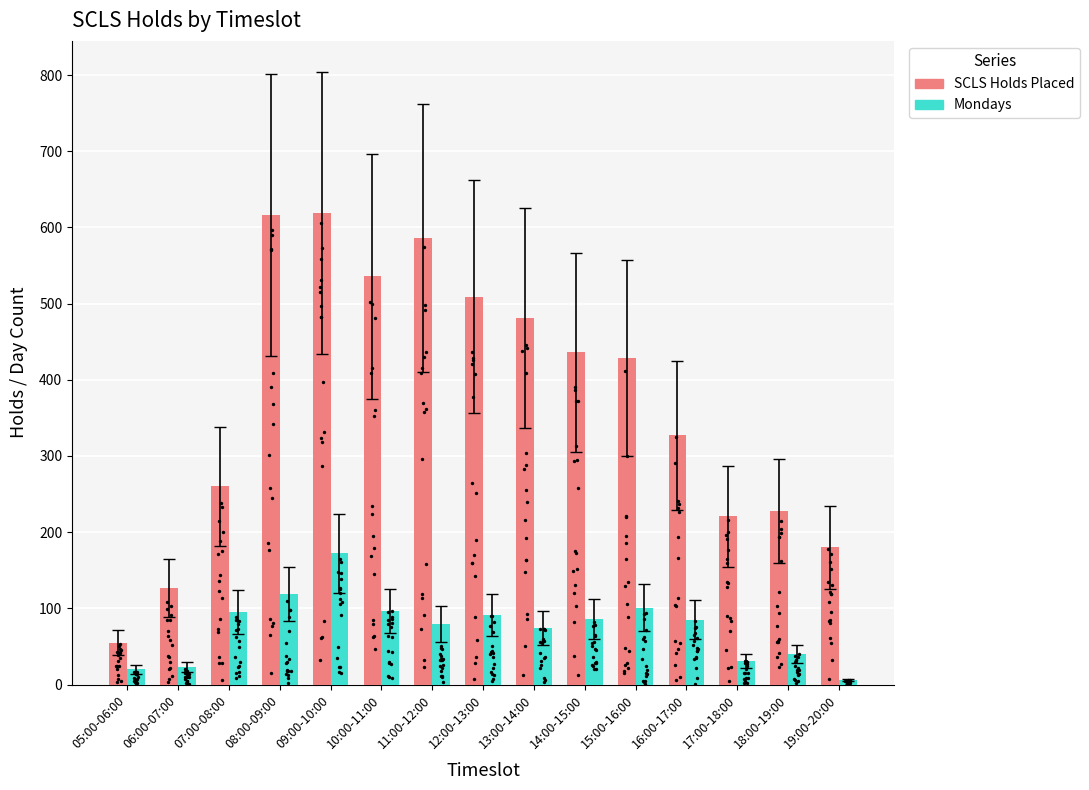

Which series reaches the minimum Y coordinate?

Mondays